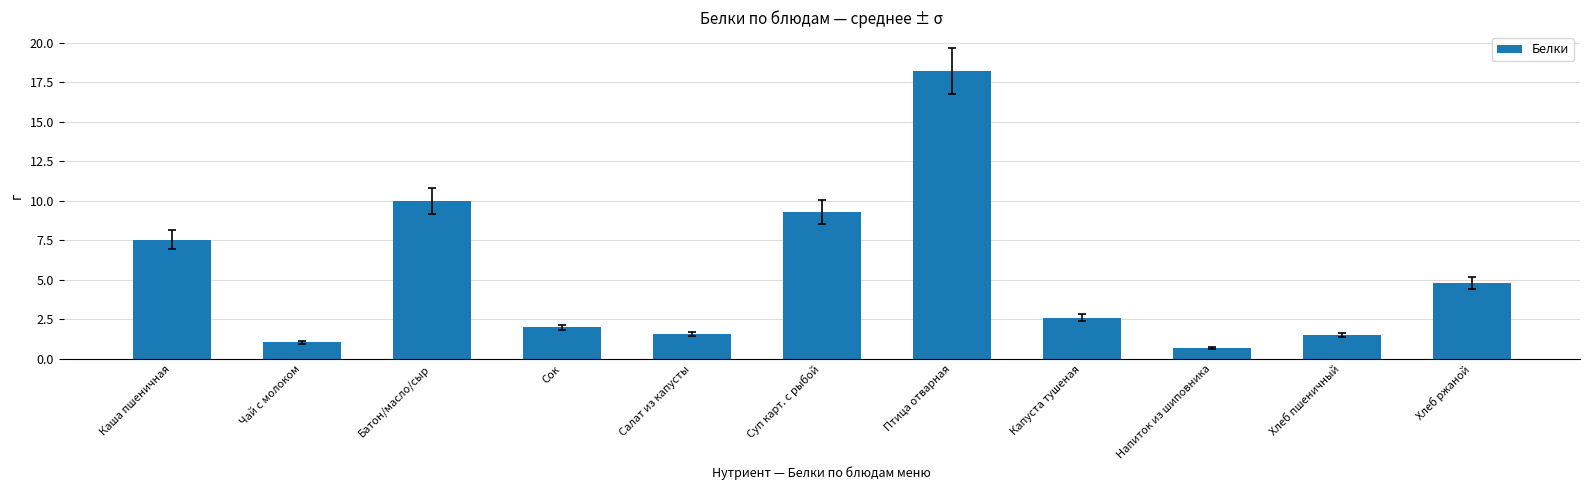

What is the value of the 11th bar from the left?

4.8